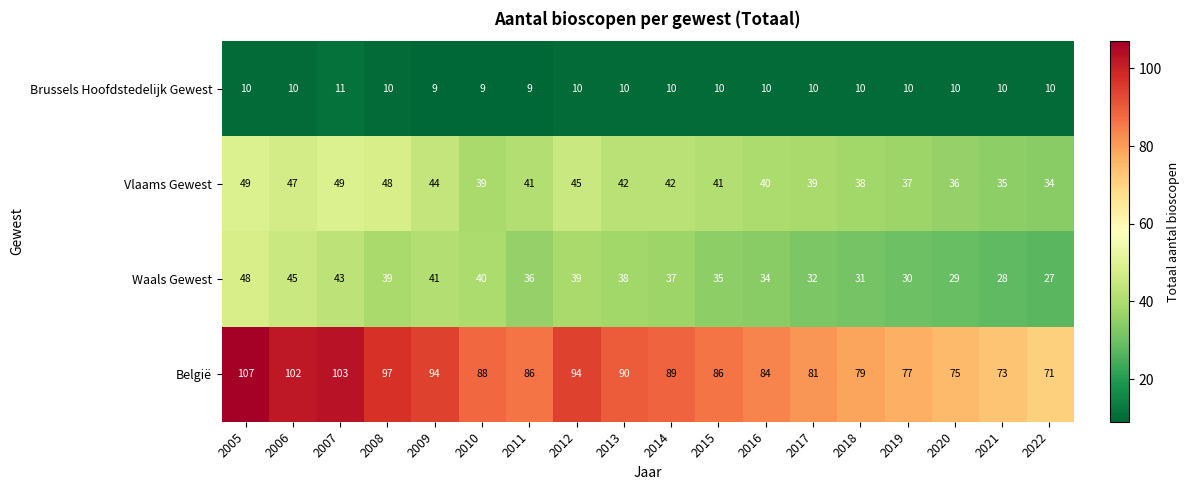

At which category is the sum across all series the highest?

2005